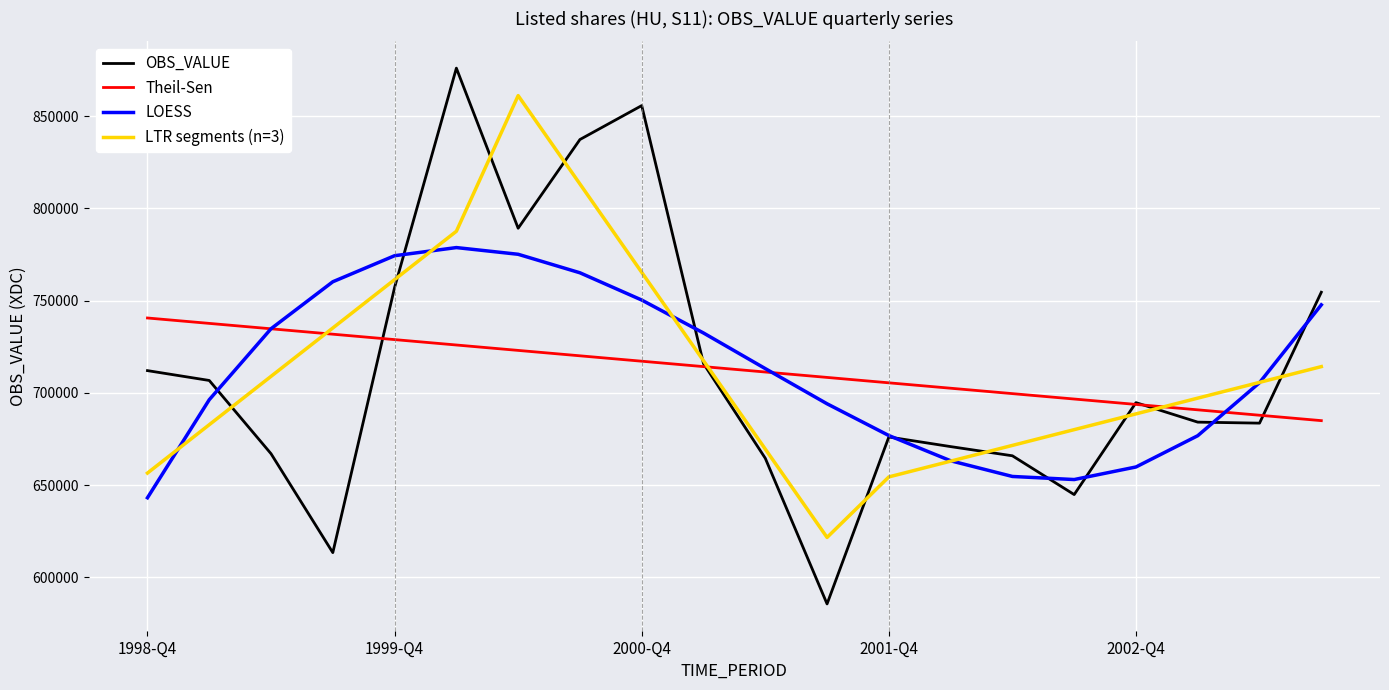

How many categories are shown in the chart?

20